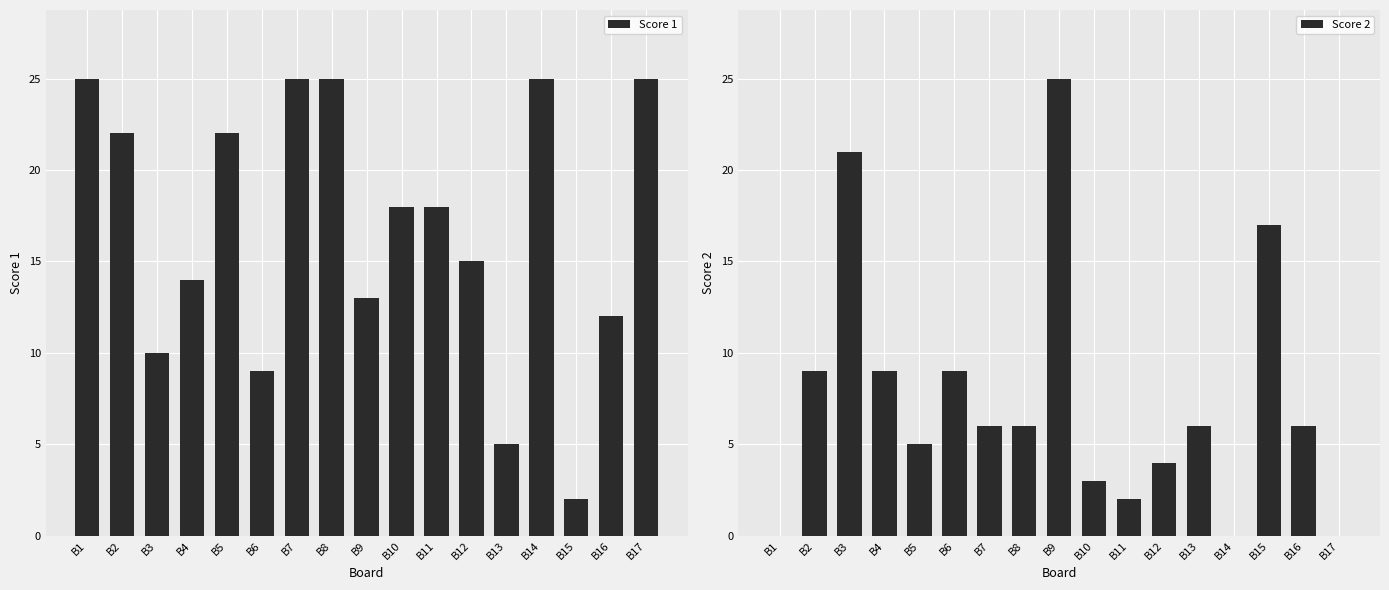

What is the average value of the Score 1 series?

17